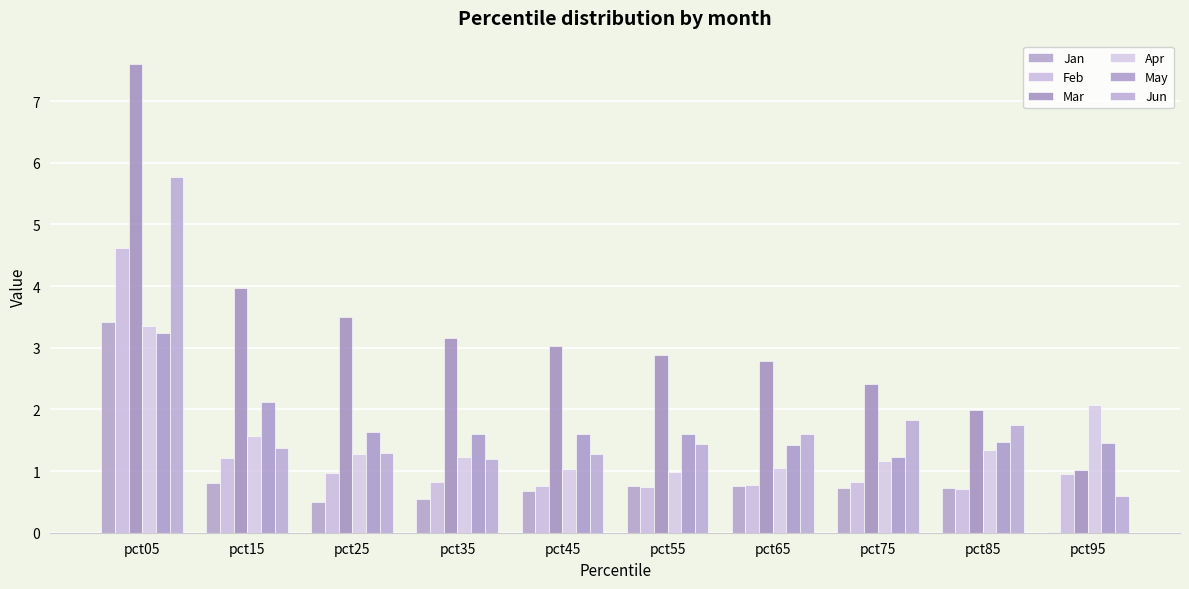

Does the chart contain stacked bars?

No